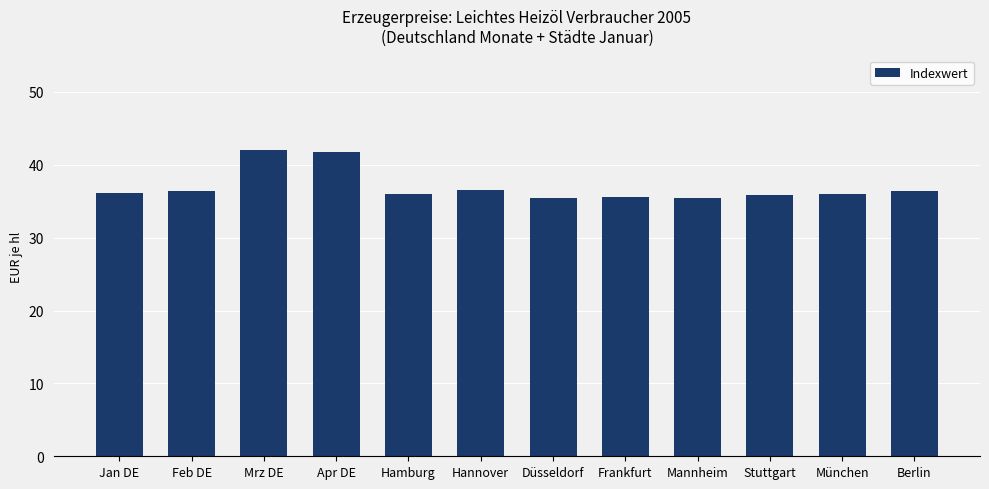

What is the maximum value shown in the chart?

42.0